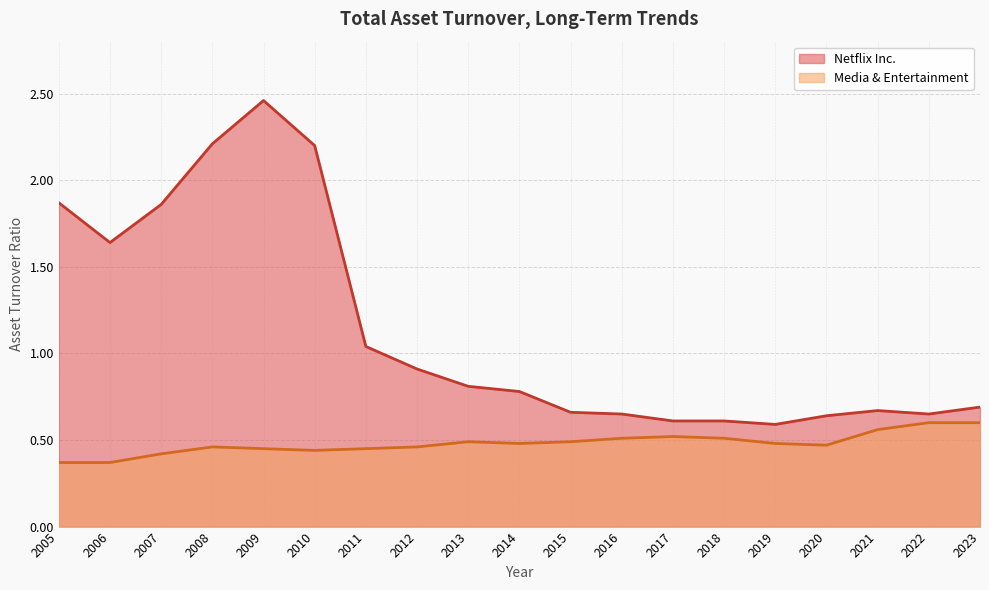

List the series in order of their overall mean, lowest first.

Media & Entertainment, Netflix Inc.